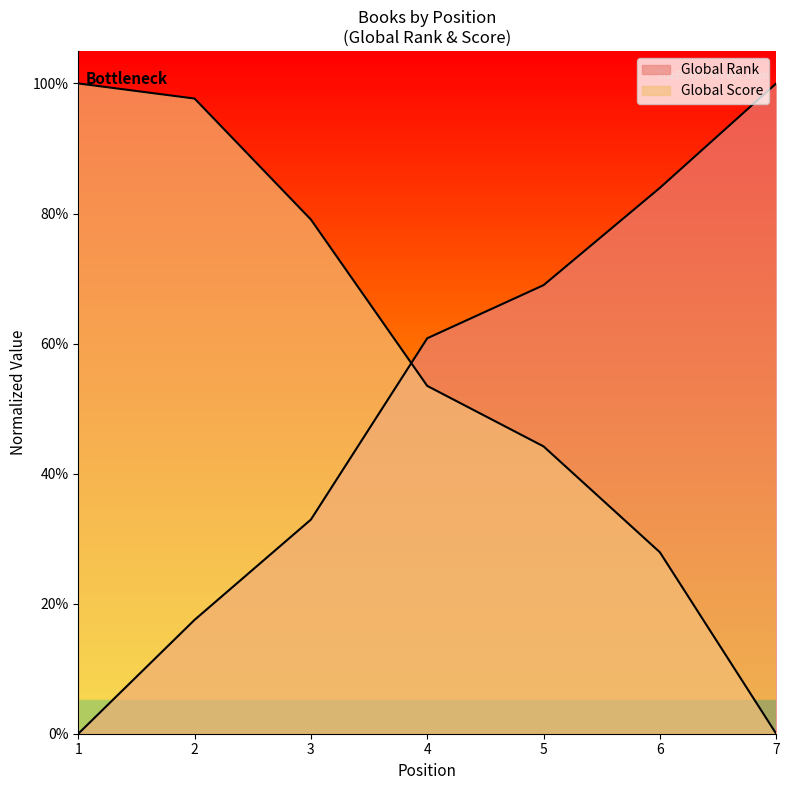

Is the value of Global Rank at 4 greater than the value of Global Score at 2?

No